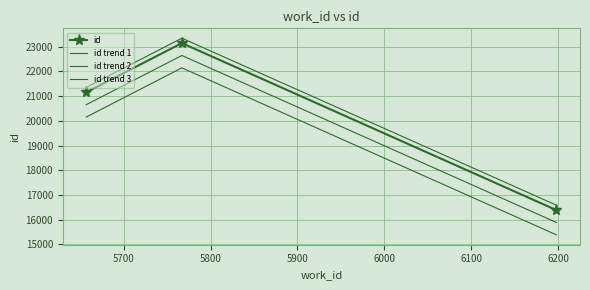

What are all the series names shown in the legend?

id, id trend 1, id trend 2, id trend 3